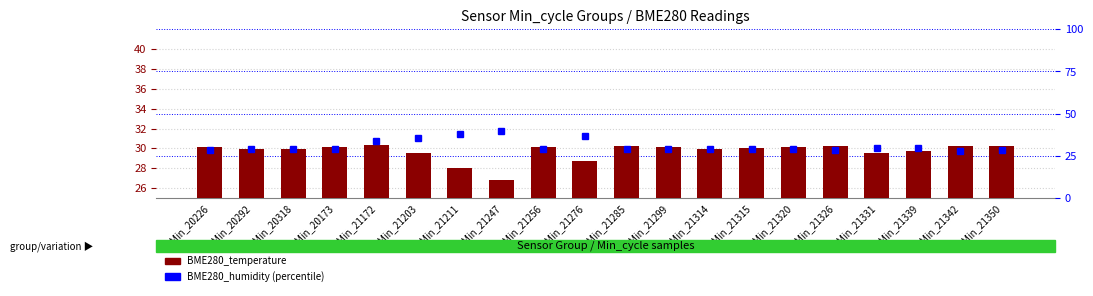

True or false: BME280_temperature has a value of 29.5 at Min_21331.

True